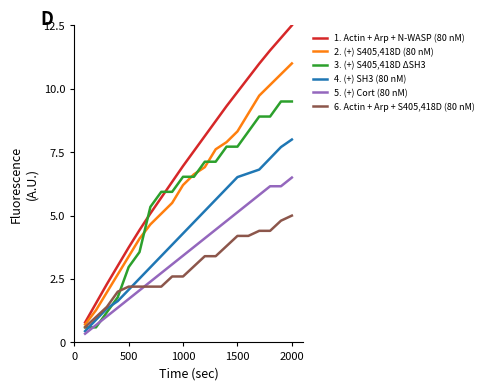

Which series has the widest spread of values?

1. Actin + Arp + N-WASP (80 nM)